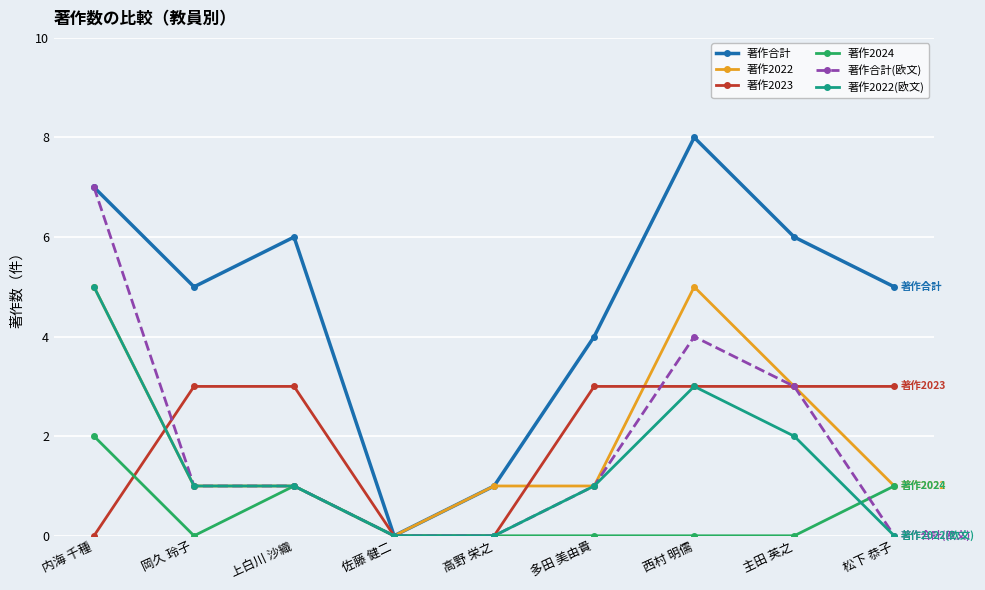

Which series has the largest range (max minus min)?

著作合計